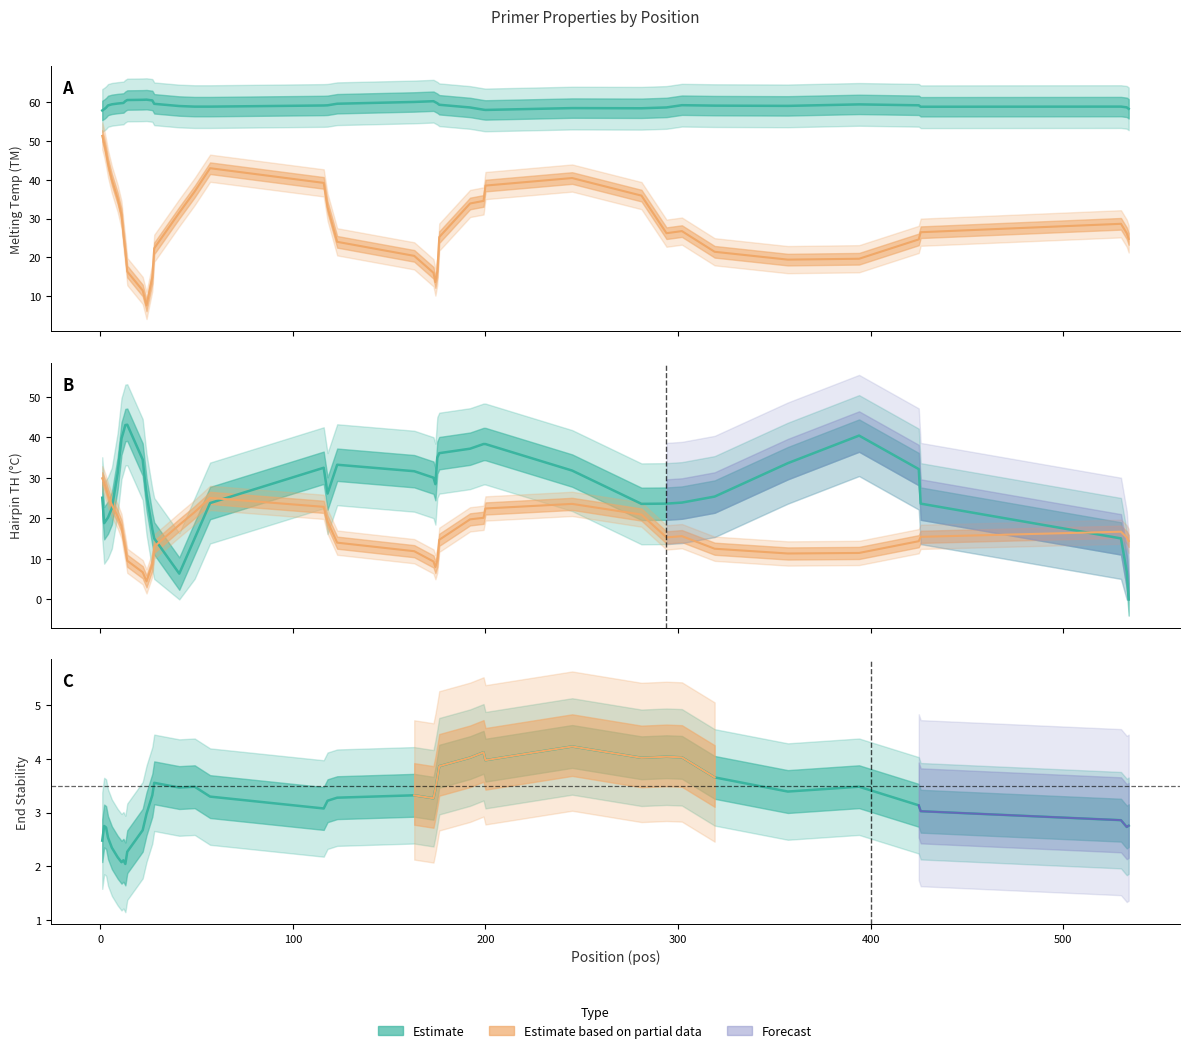

What is the average value of the PRIMER_RIGHT_0_HAIRPIN_TH series?

27.3